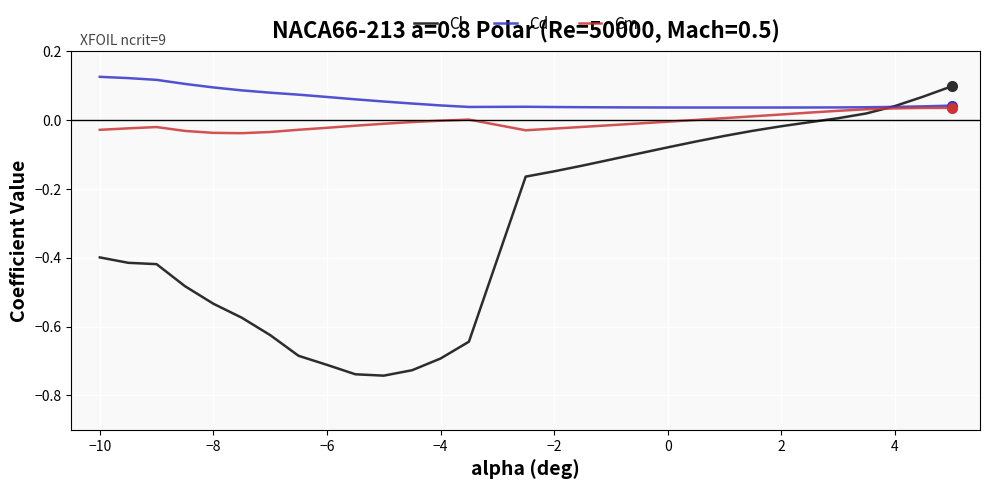

Which series has the largest range (max minus min)?

Cl